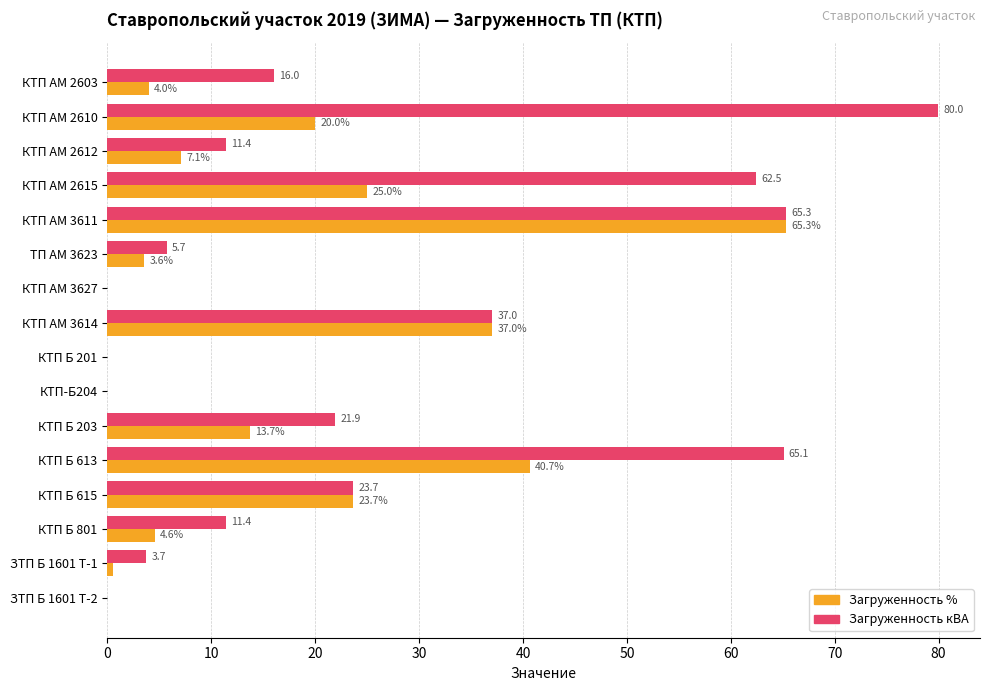

True or false: Загруженность % has a value of 4.0 at КТП АМ 2603.

True